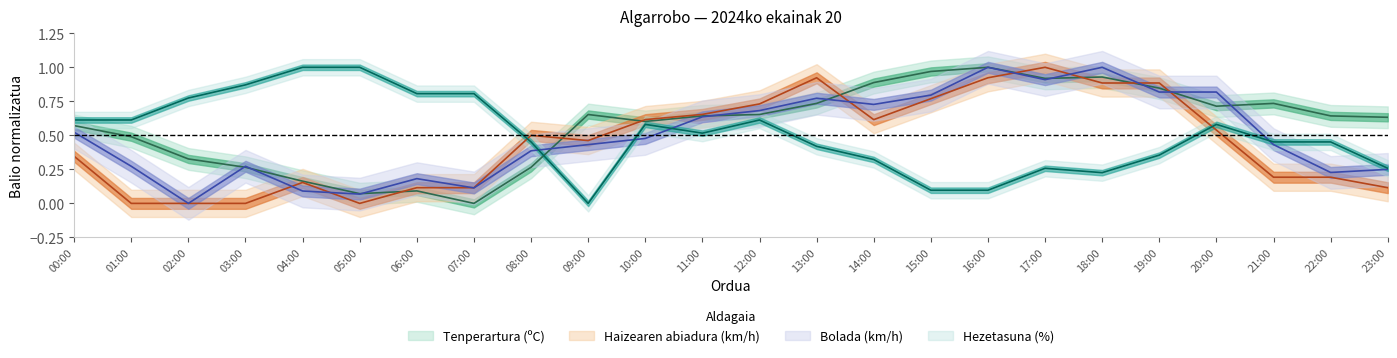

What is the spread (max minus min) of values at 13:00?

0.5